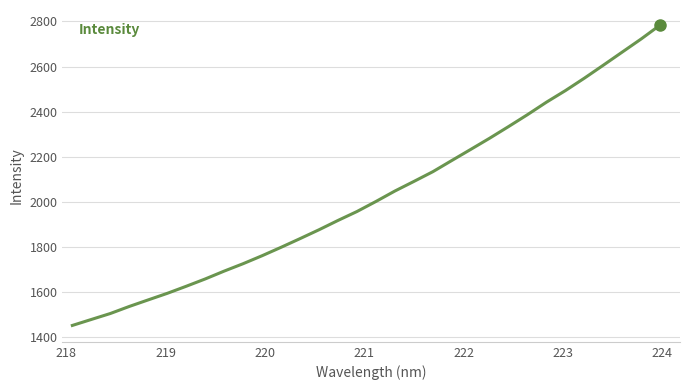

What is the minimum value shown in the chart?

1452.6